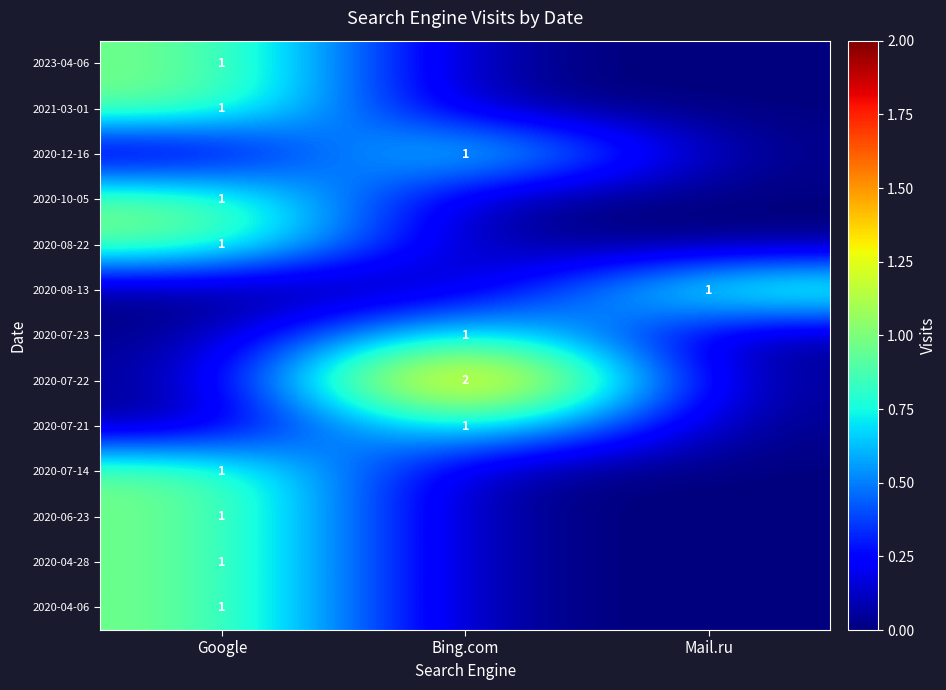

Which category has the highest value across all series?

Bing.com